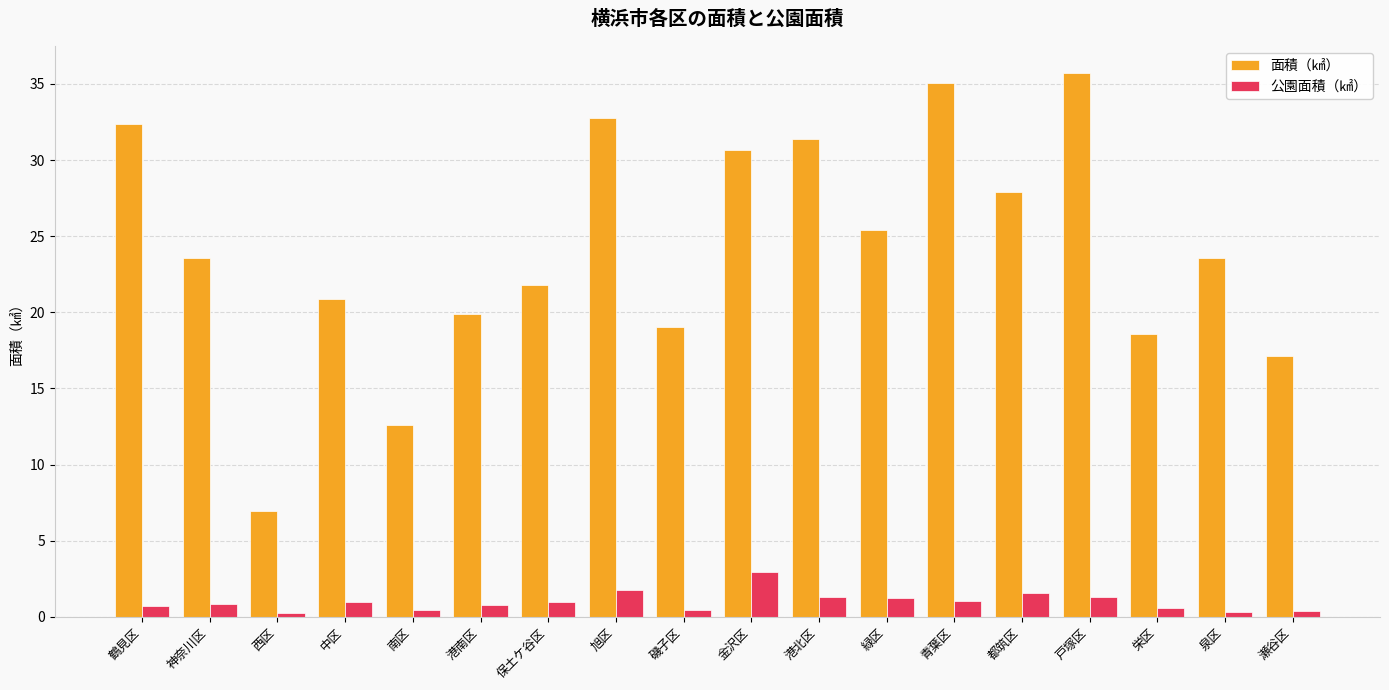

At how many categories does at least one series exceed 1?

18